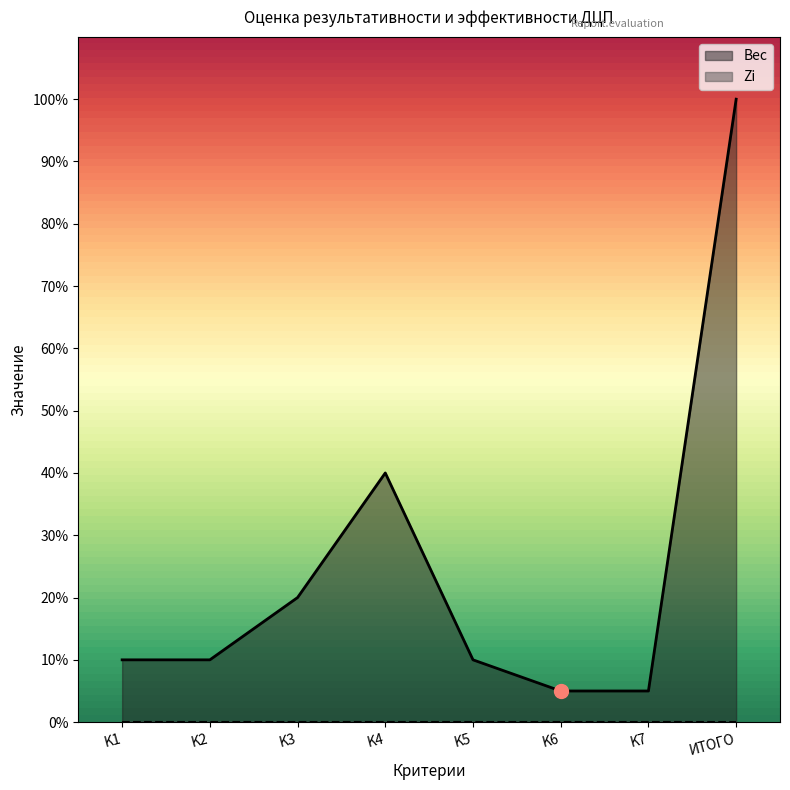

Is it true that the value at K5 is 0.1?

True